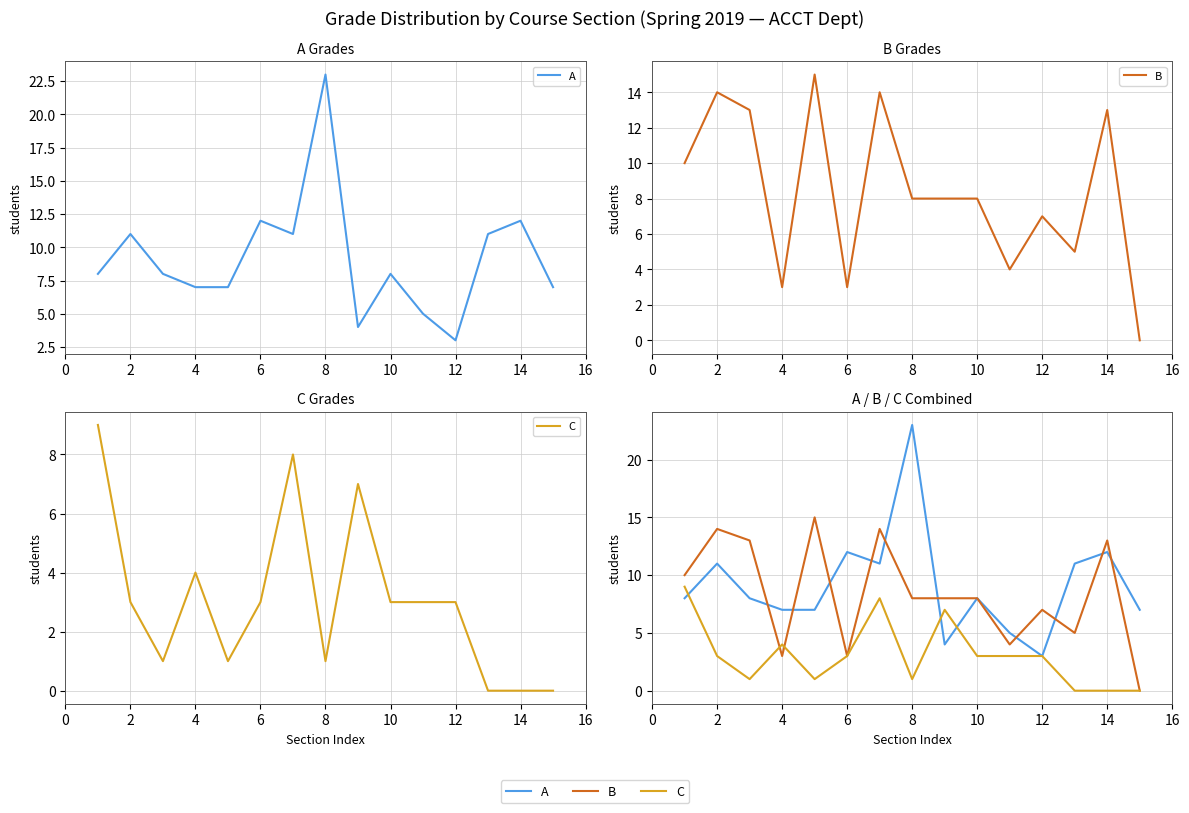

What are all the series names shown in the legend?

A, B, C